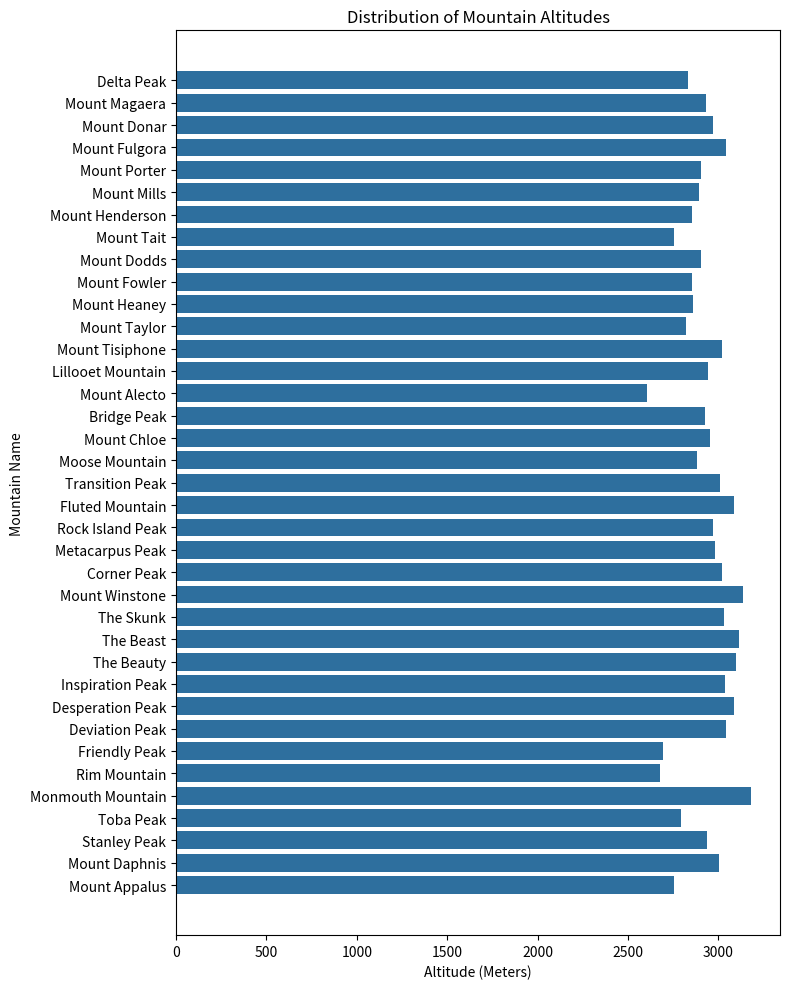

What is the greatest value displayed?

3182